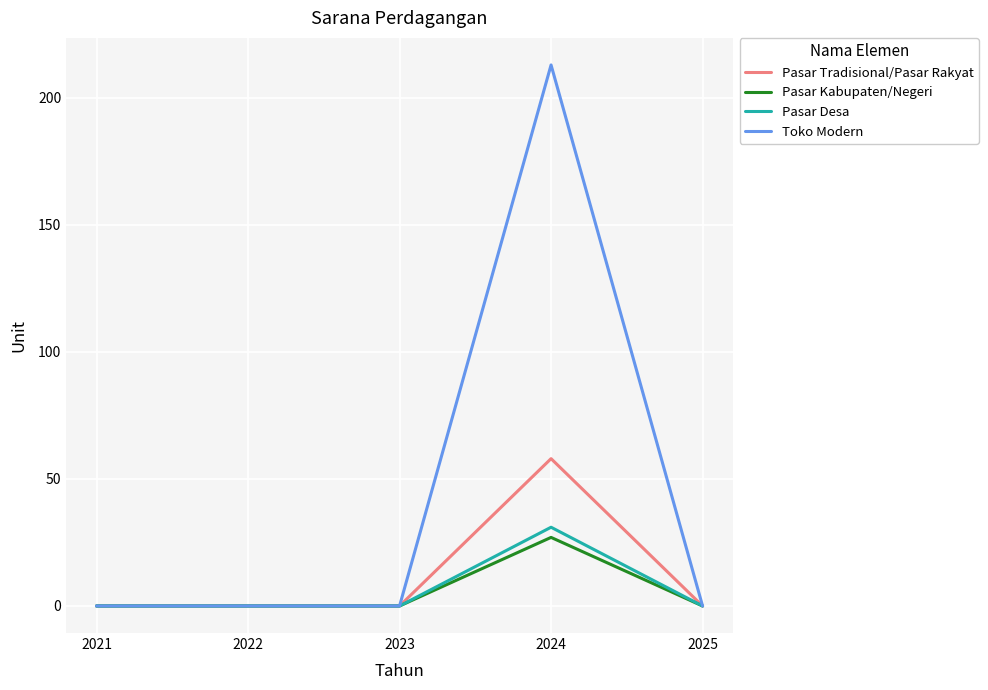

What value does the Pasar Desa series have at 2024?

31